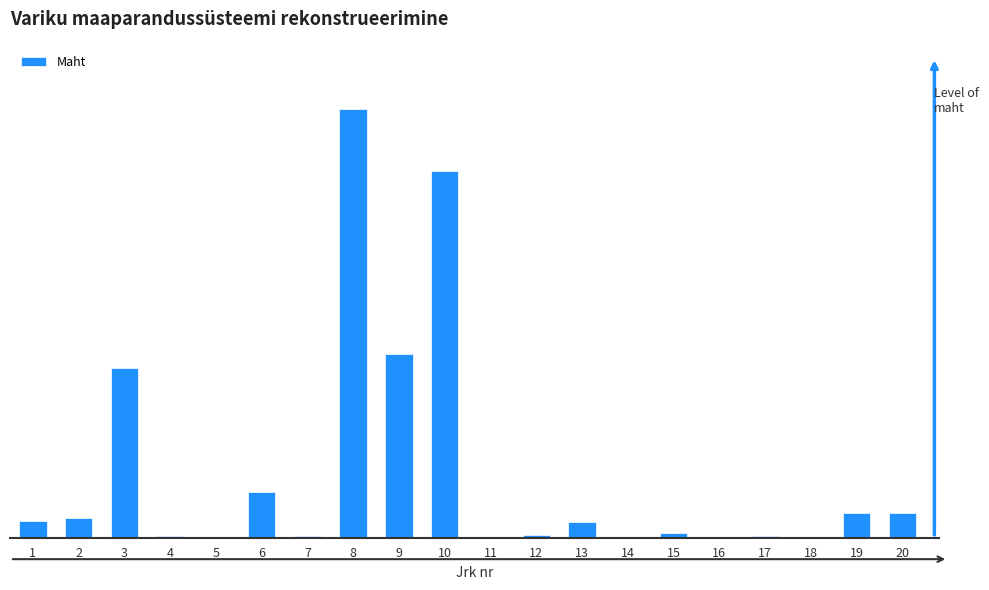

How many distinct data groups are displayed?

1